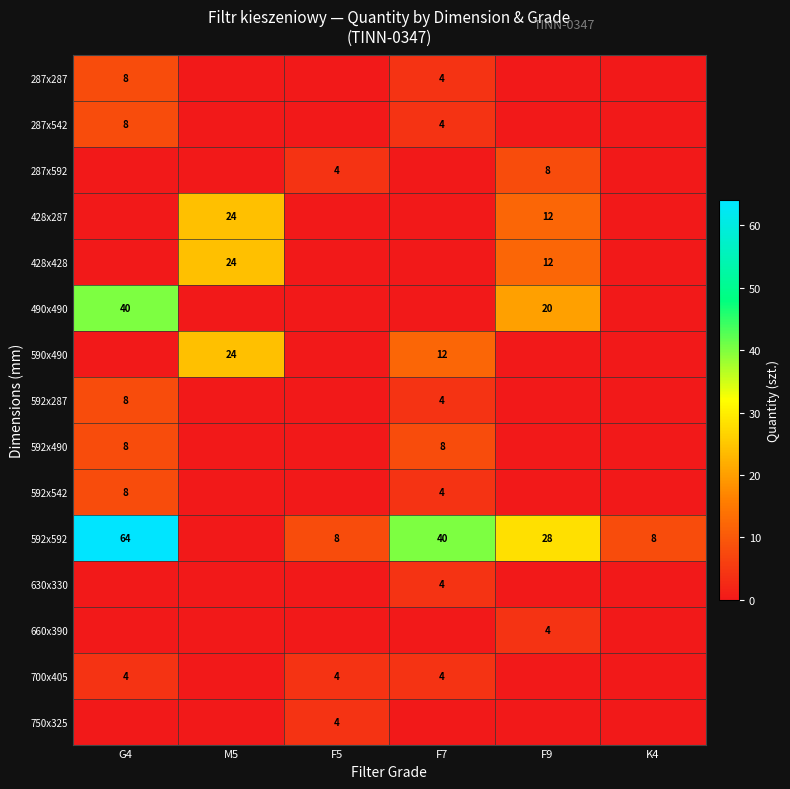

Is it true that 428x428 equals 12 at F9?

True